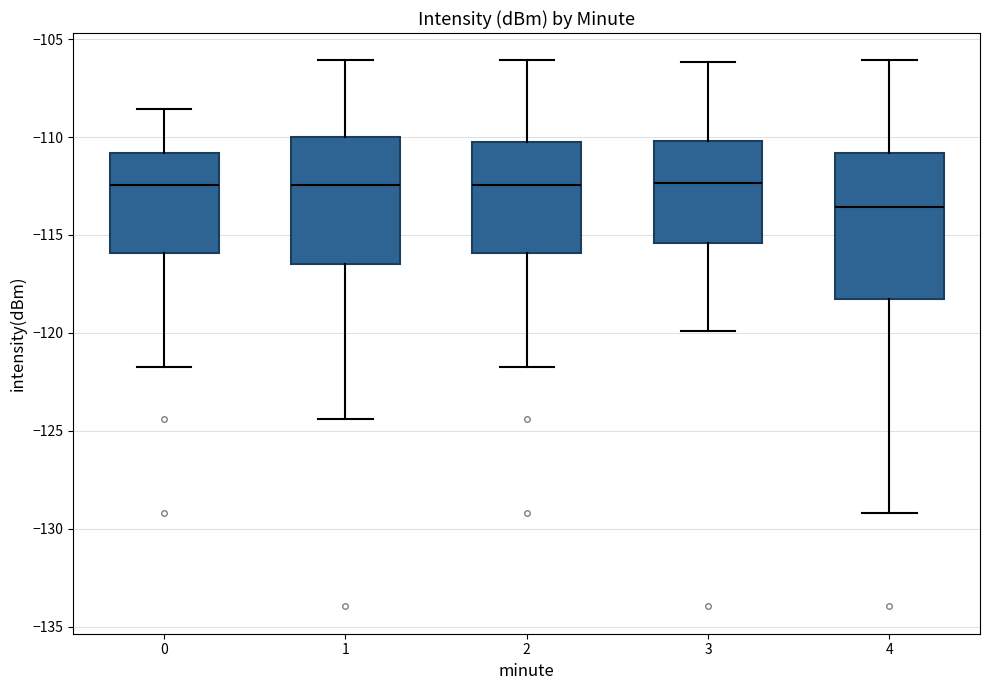

Comparing the boxes themselves (not the whiskers), which one is the tallest?

4